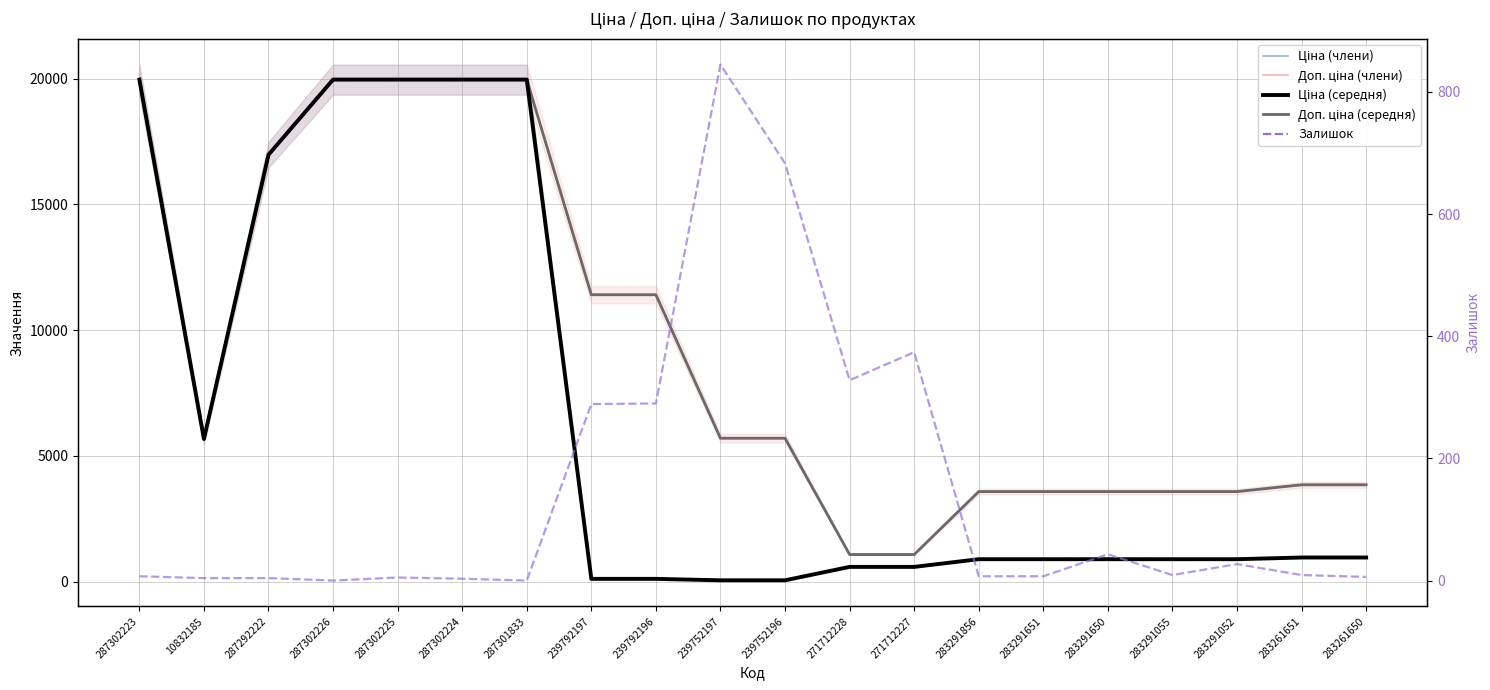

How many data points does each series have?

20